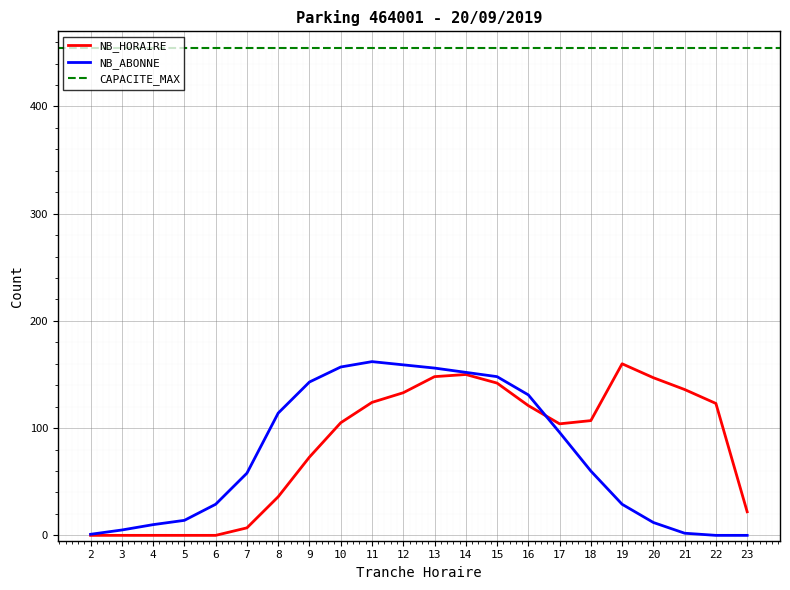

True or false: NB_ABONNE has a value of 96 at 17.

True